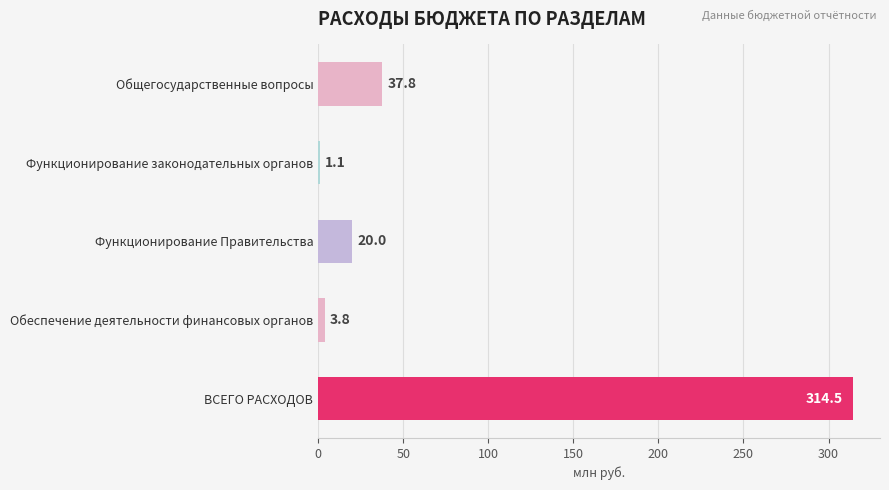

List the labels in order of value, largest first.

ВСЕГО РАСХОДОВ, Общегосударственные вопросы, Функционирование Правительства, Обеспечение деятельности финансовых органов, Функционирование законодательных органов